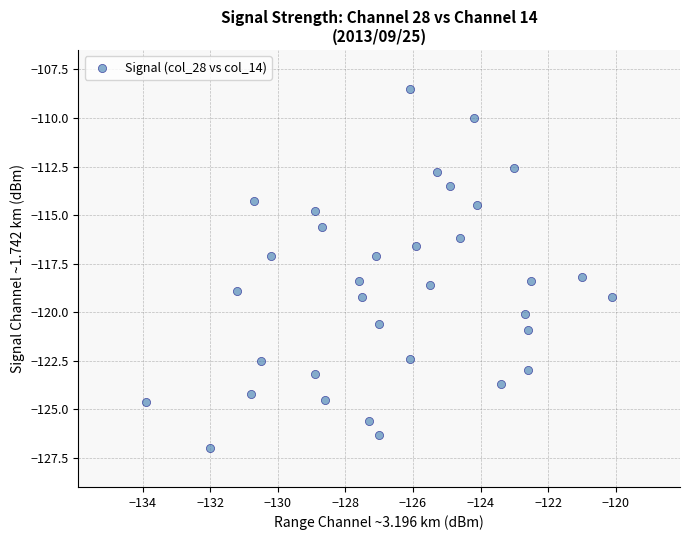

What is the range of X values (max minus min)?

13.8